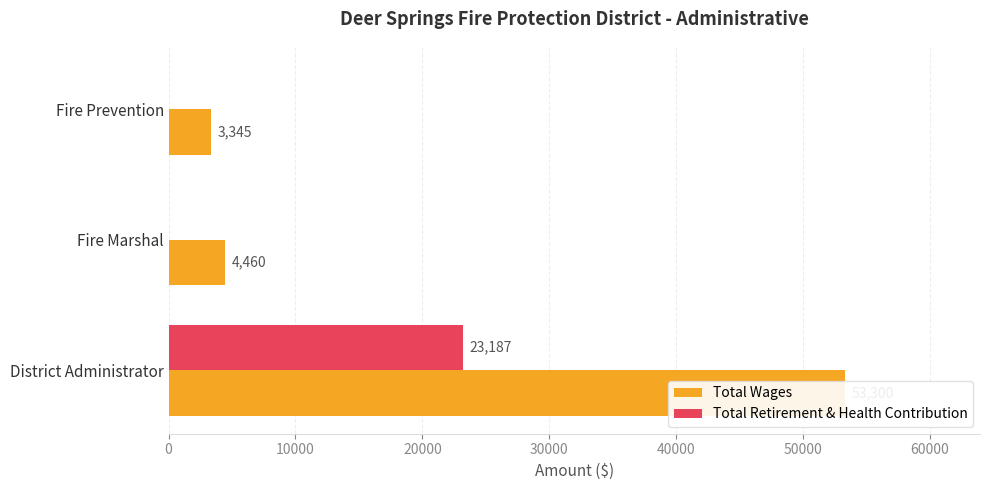

What are all the series names shown in the legend?

Total Wages, Total Retirement & Health Contribution